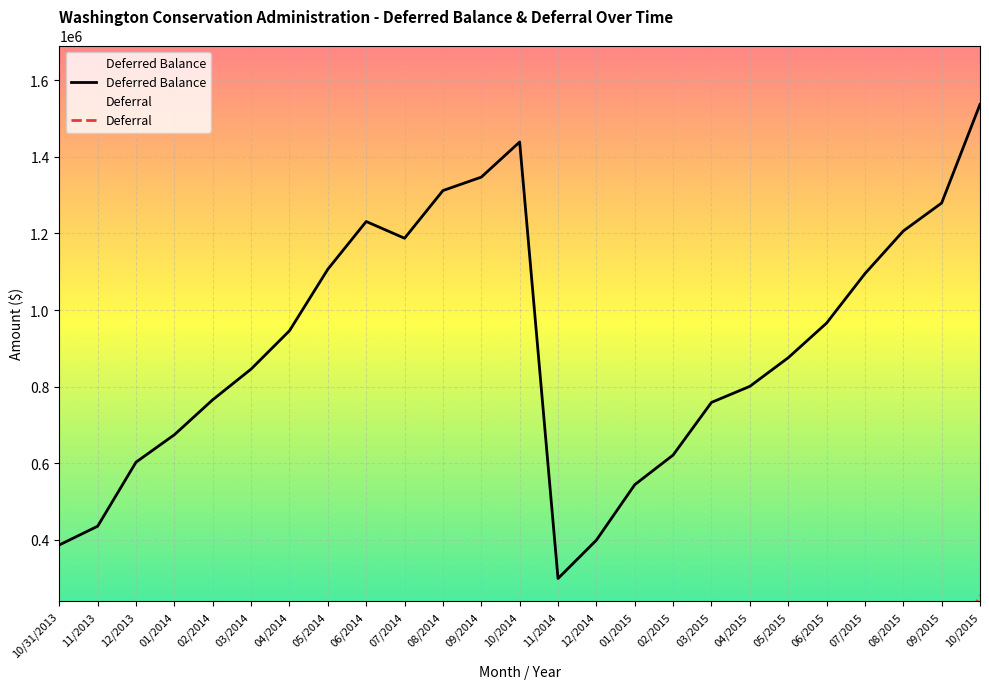

How many lines are shown in the chart?

2